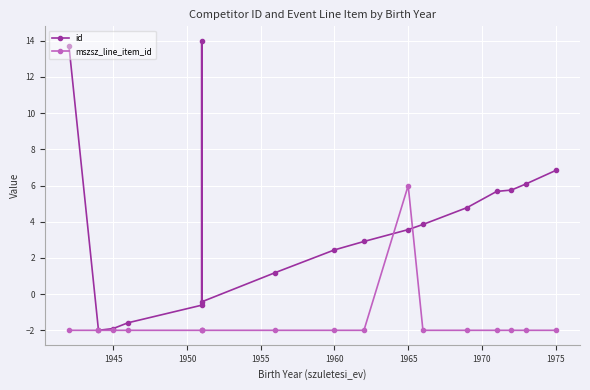

How many times do mszsz_line_item_id and id cross each other?

2